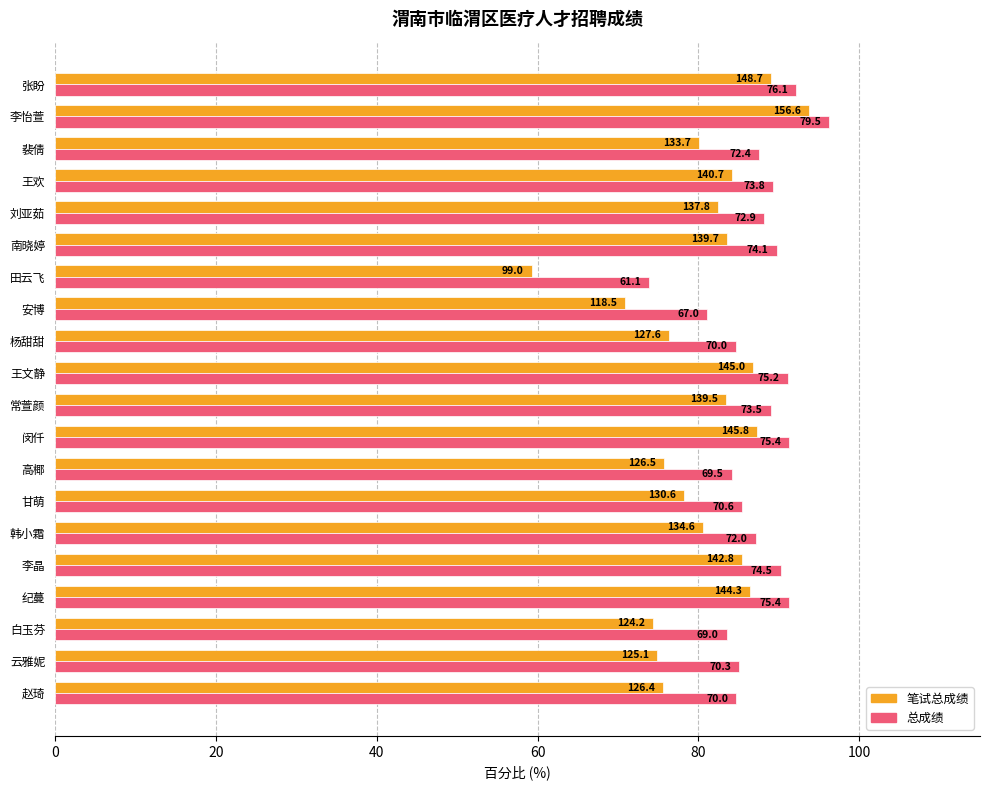

What are all the series names shown in the legend?

笔试总成绩, 总成绩